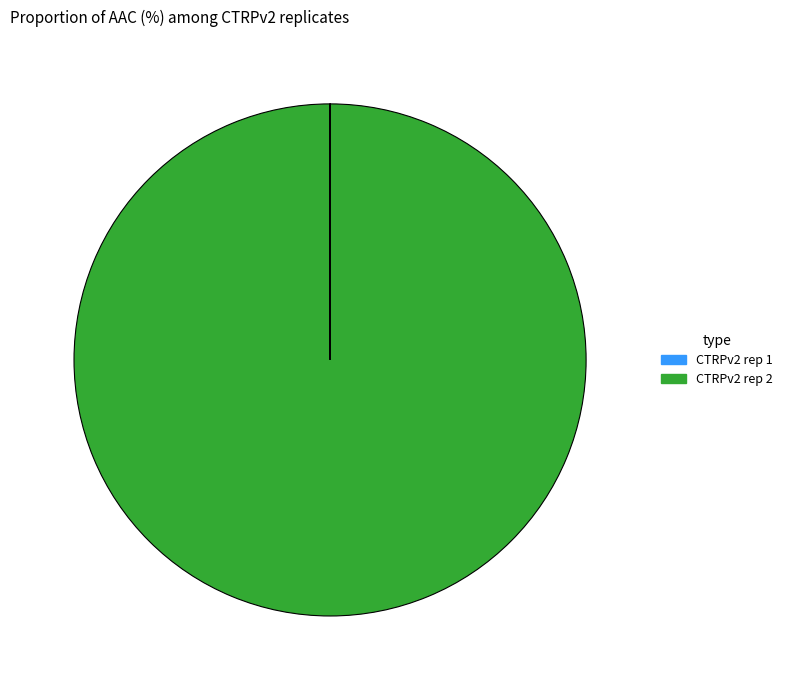

Which slice is the largest?

CTRPv2 rep 2